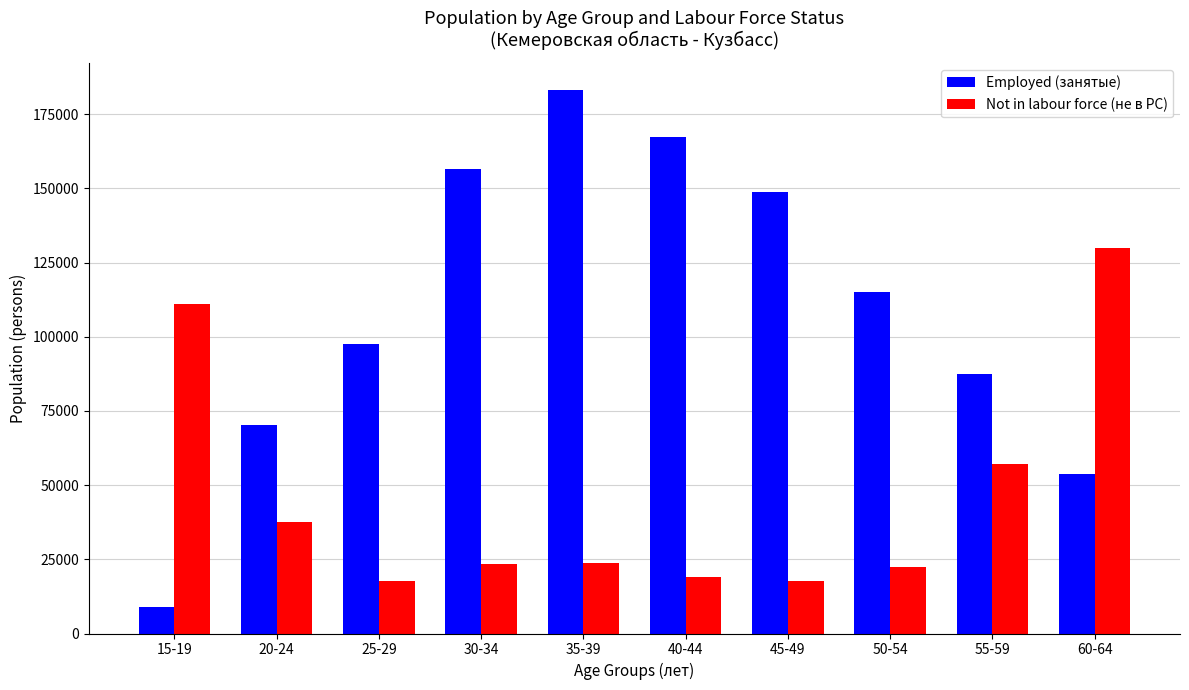

What are all the series names shown in the legend?

Employed (занятые), Not in labour force (не в РС)